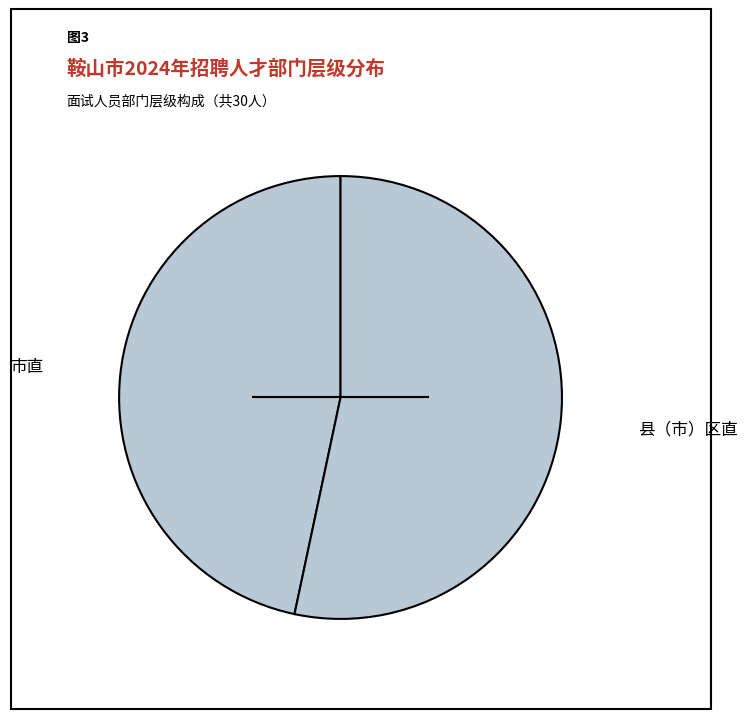

How many segments does this pie chart have?

2